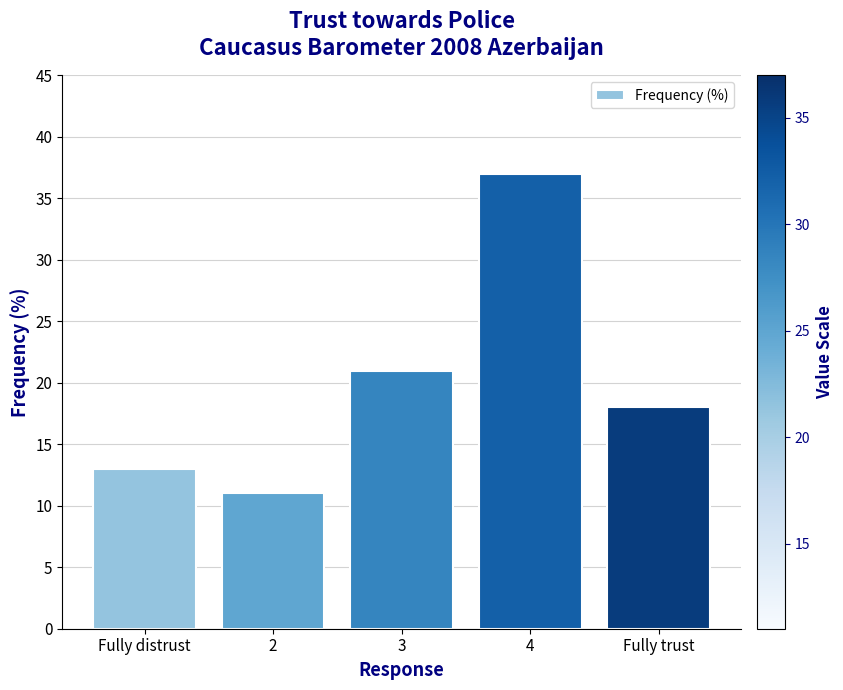

What is the value of the 2nd bar from the left?

11